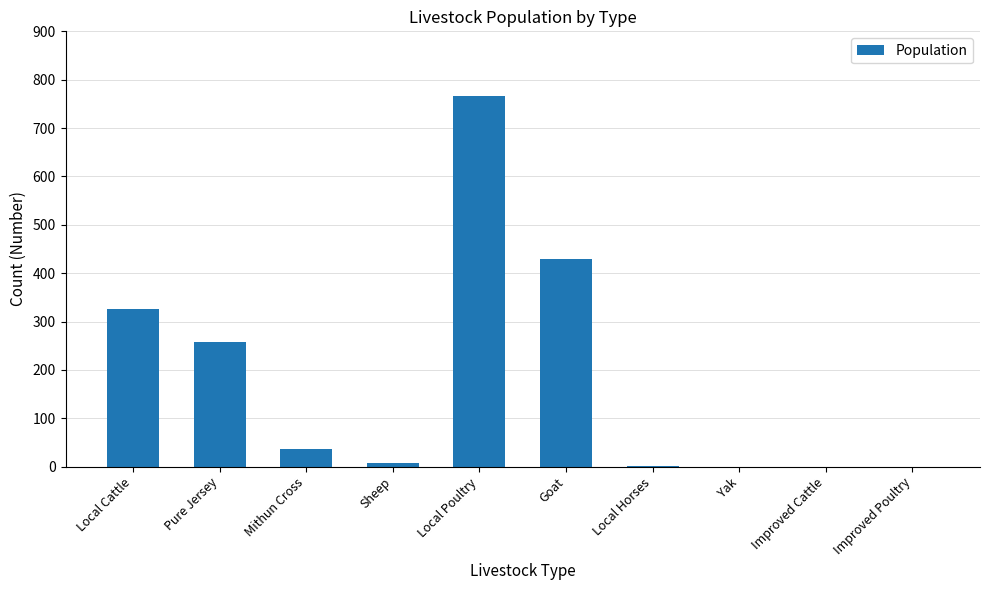

The value at Improved Poultry is 354. True or false?

False